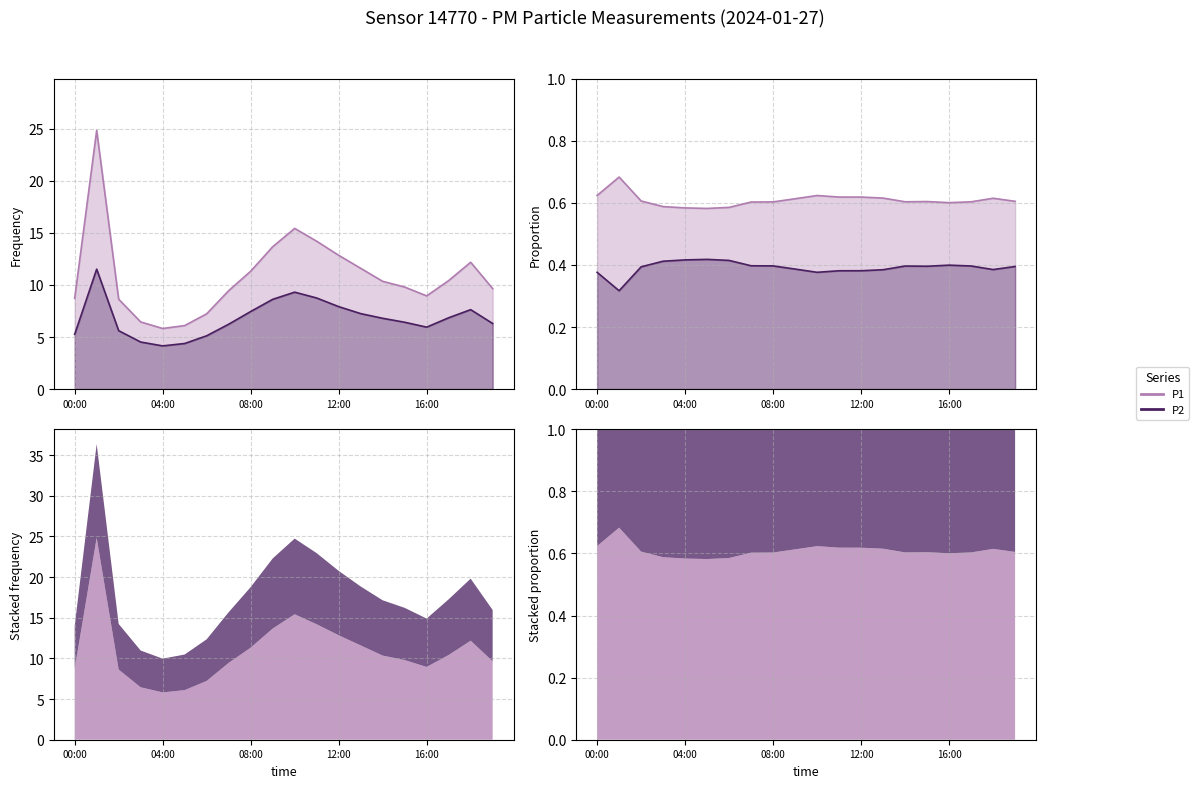

Which series has the largest total across all categories?

P1